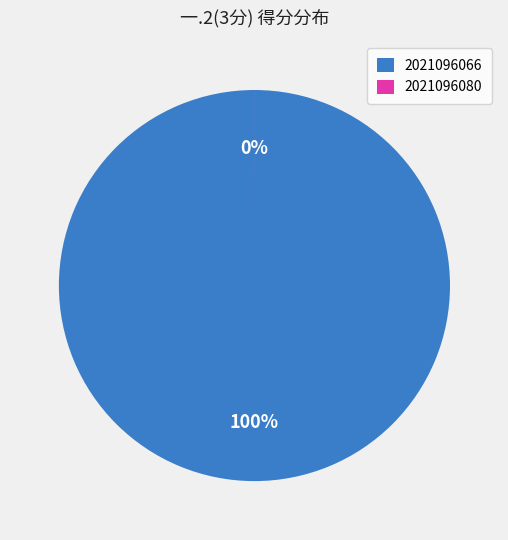

Count the number of slices in the pie.

2